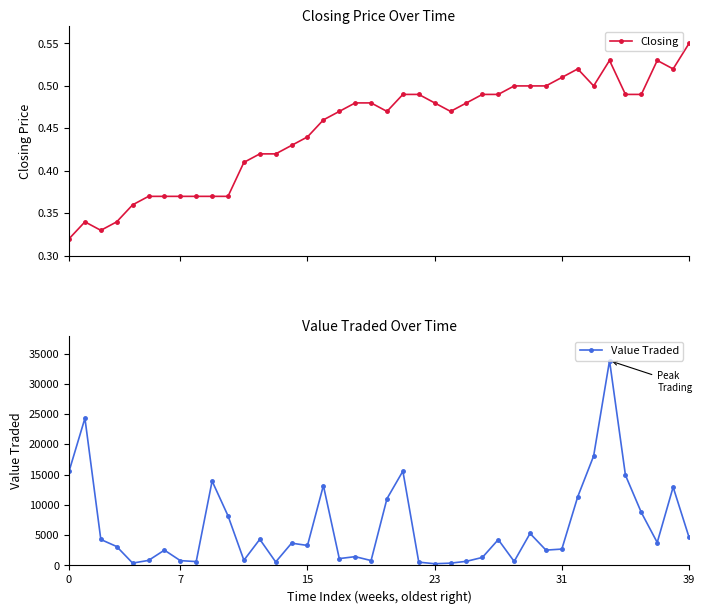

Does the chart display data point markers on the line(s)?

Yes